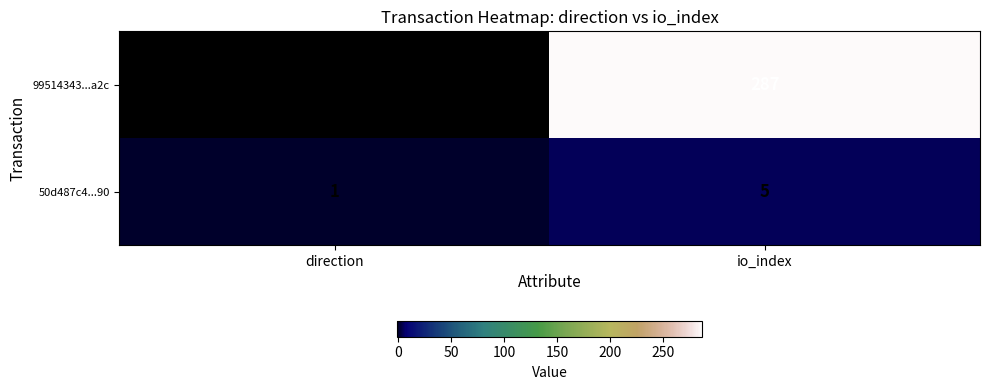

Reading left to right, extract all data points from this chart.

99514343...a2c: -1	287
50d487c4...90: 1	5